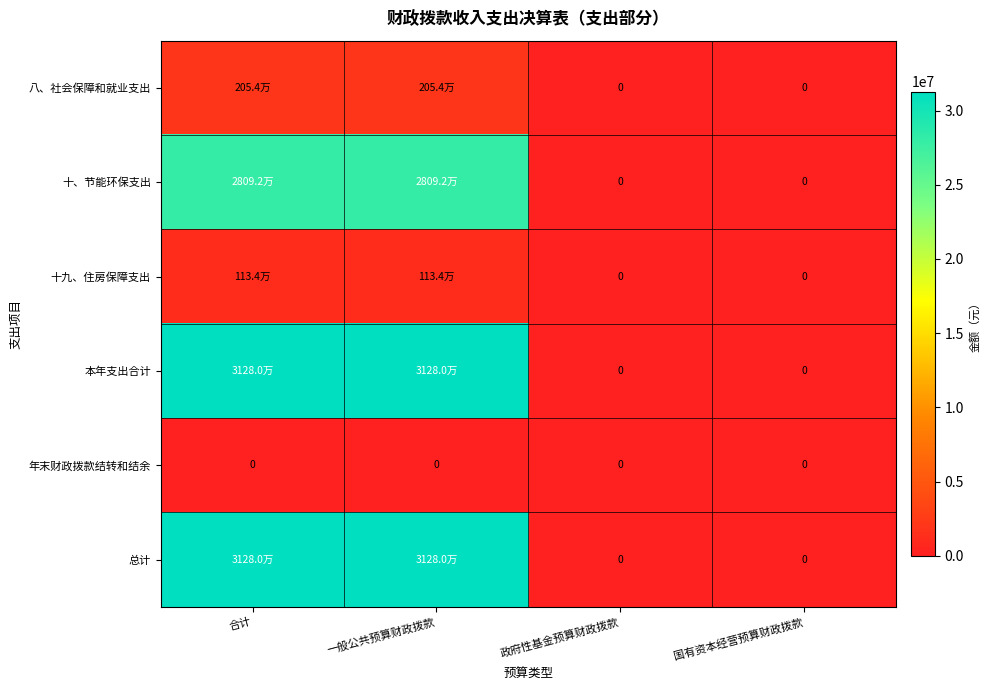

Rank the categories by 十九、住房保障支出 value from lowest to highest.

政府性基金预算财政拨款, 国有资本经营预算财政拨款, 合计, 一般公共预算财政拨款